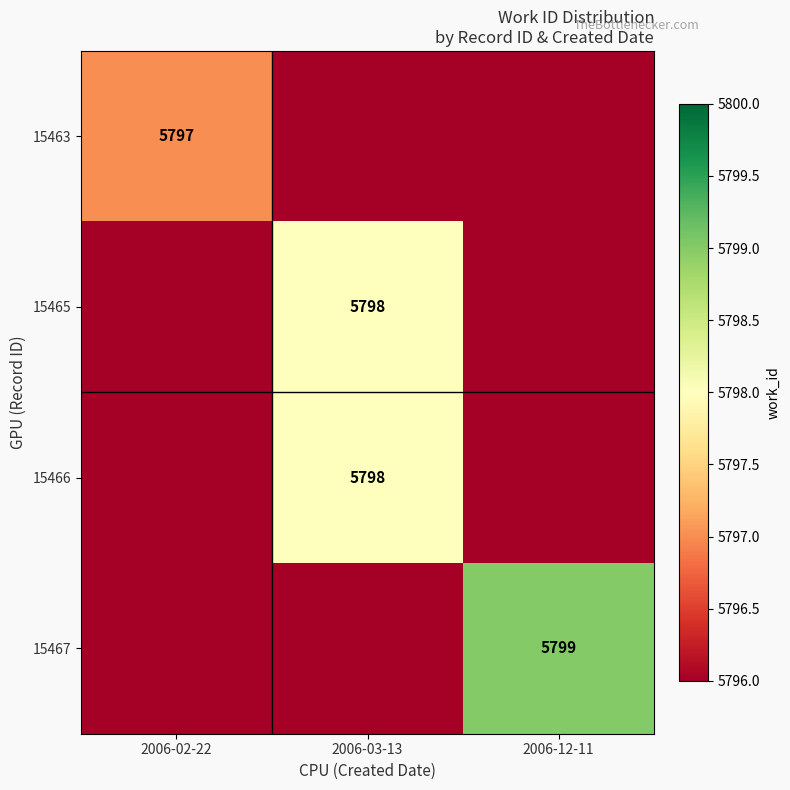

True or false: 15467 has a value of 2206 at 2006-12-11.

False